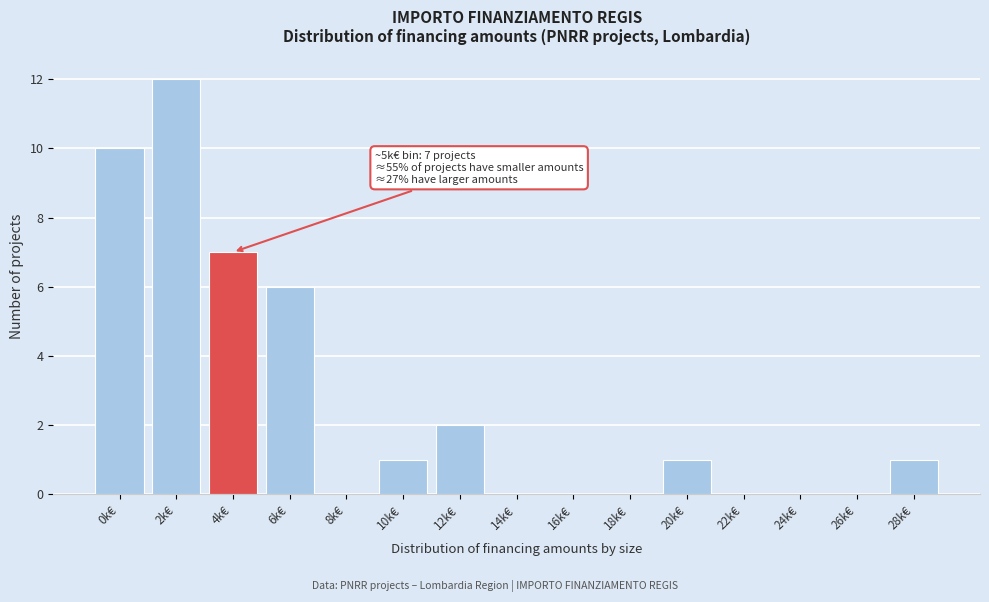

Reading left to right, transcribe all the data shown in this chart.

0k€=10	2k€=12	4k€=7	6k€=6	8k€=0	10k€=1	12k€=2	14k€=0	16k€=0	18k€=0	20k€=1	22k€=0	24k€=0	26k€=0	28k€=1